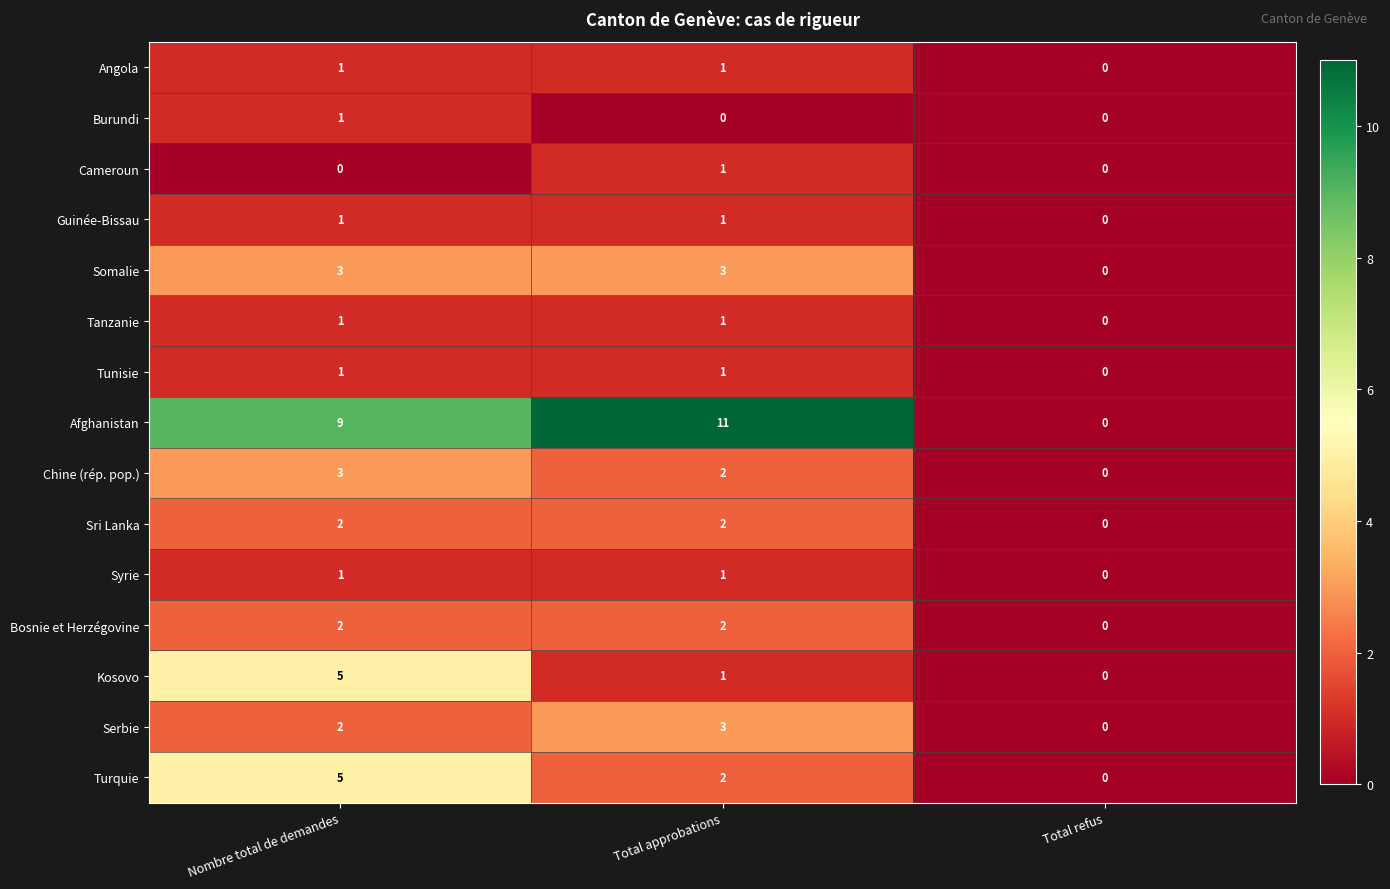

Count the number of data series in this chart.

15